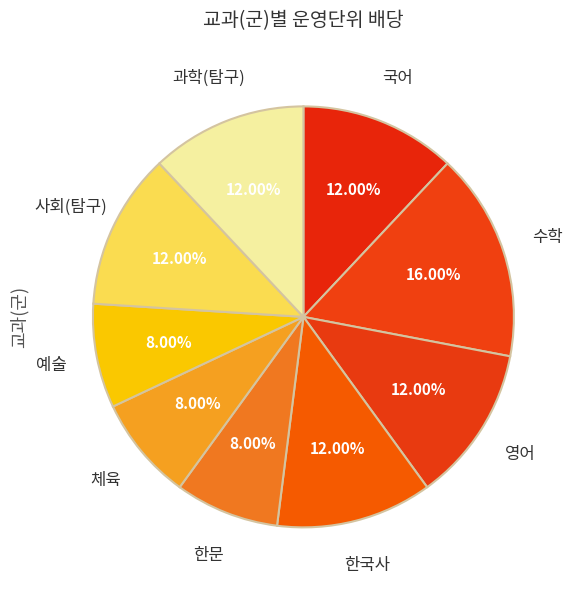

Is there a majority slice in this chart?

No